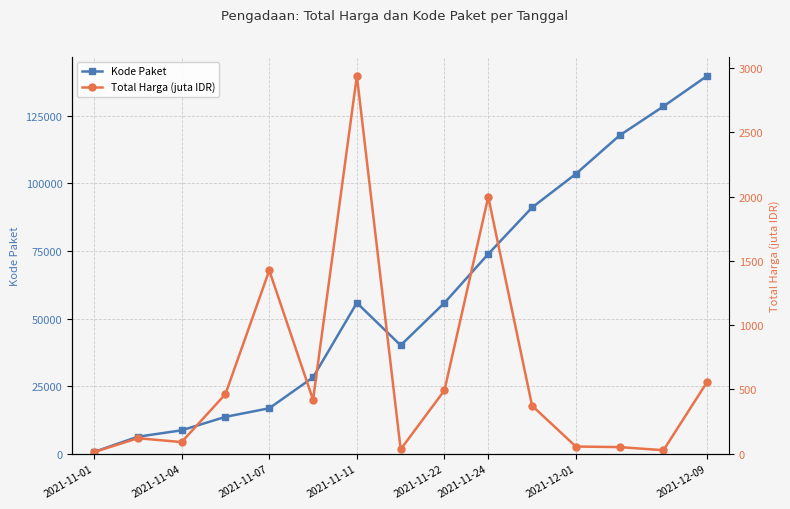

At how many categories does at least one series exceed 95787?

4